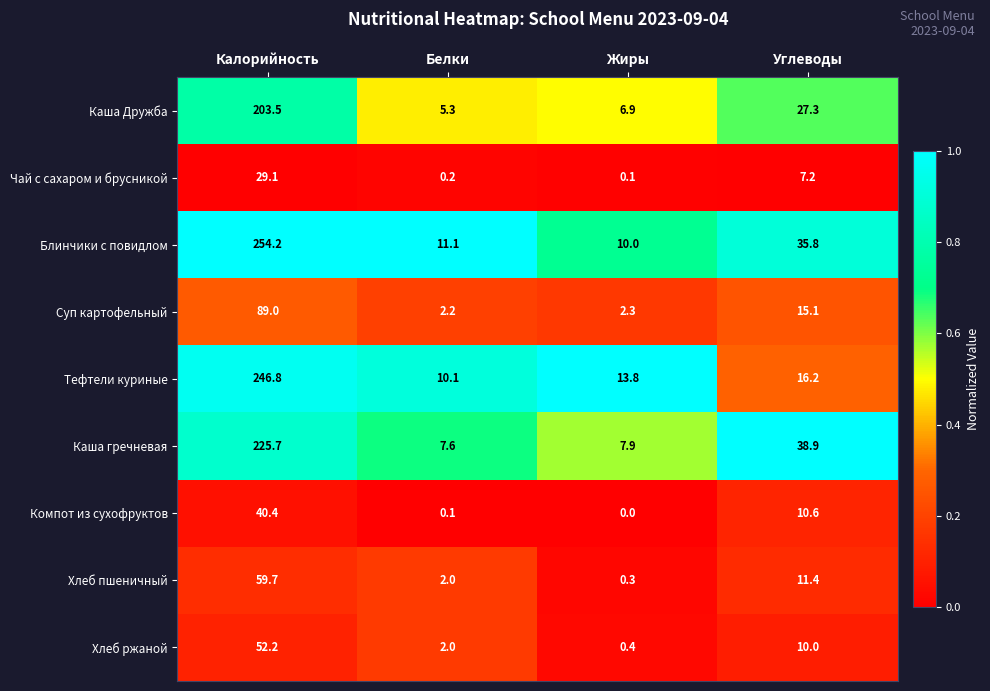

Which series has the largest total across all categories?

Блинчики с повидлом